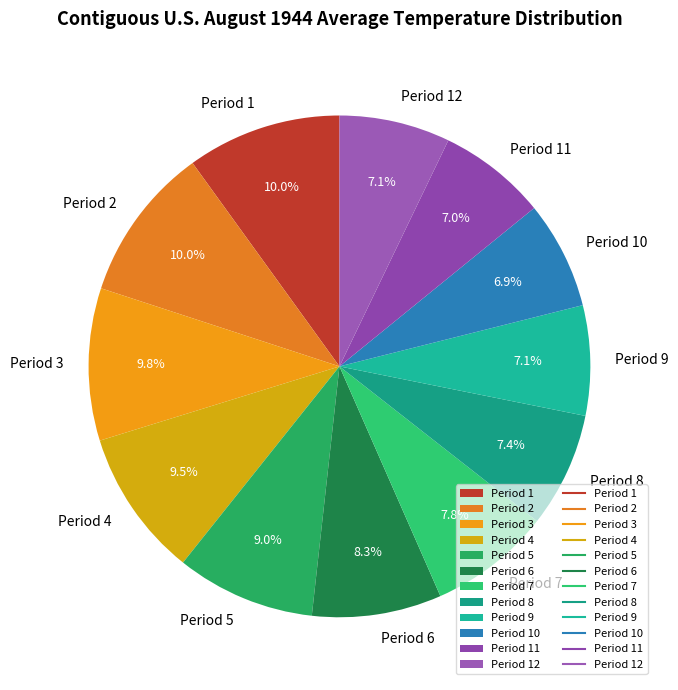

Between Period 6 and Period 4, which is larger?

Period 4